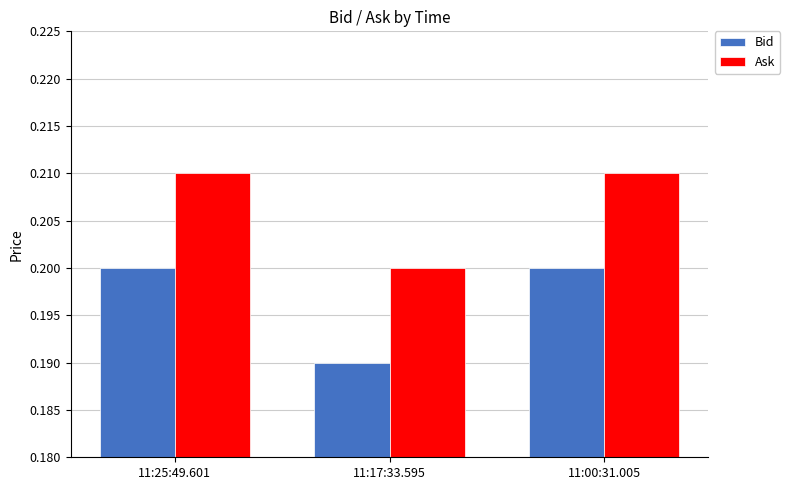

At 11:17:33.595, list the series in order from largest to smallest.

Ask, Bid